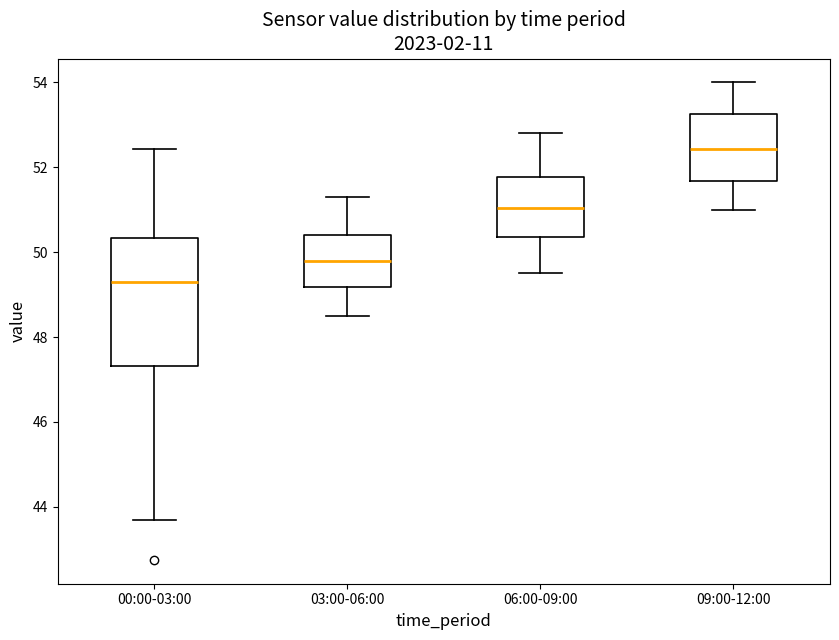

Which box's median line is the lowest?

00:00-03:00